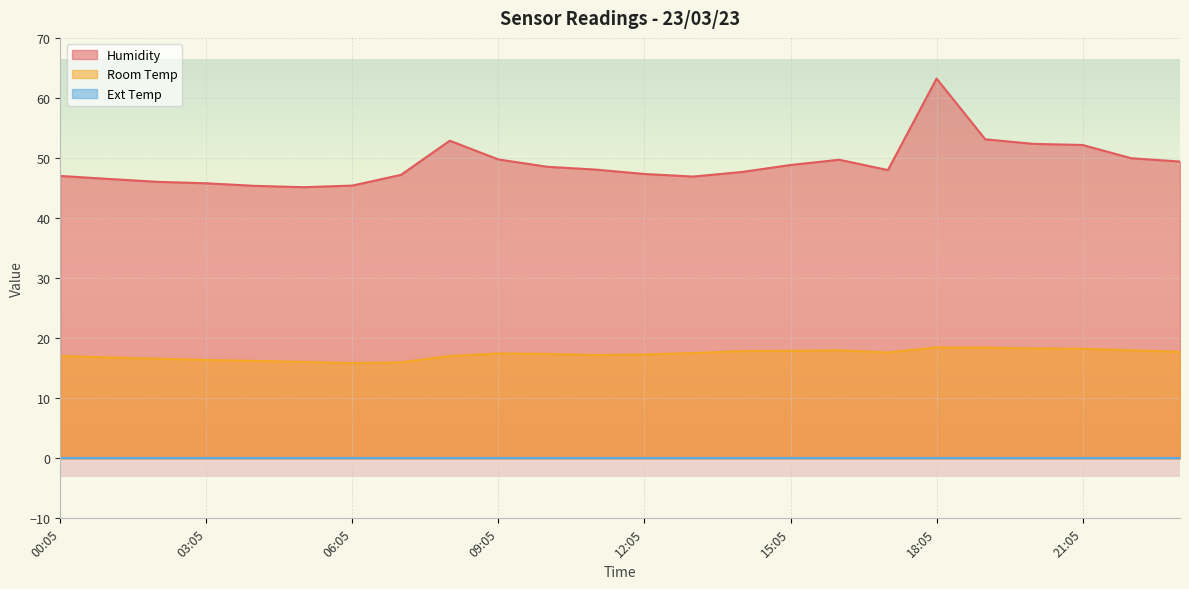

How many lines are shown in the chart?

3